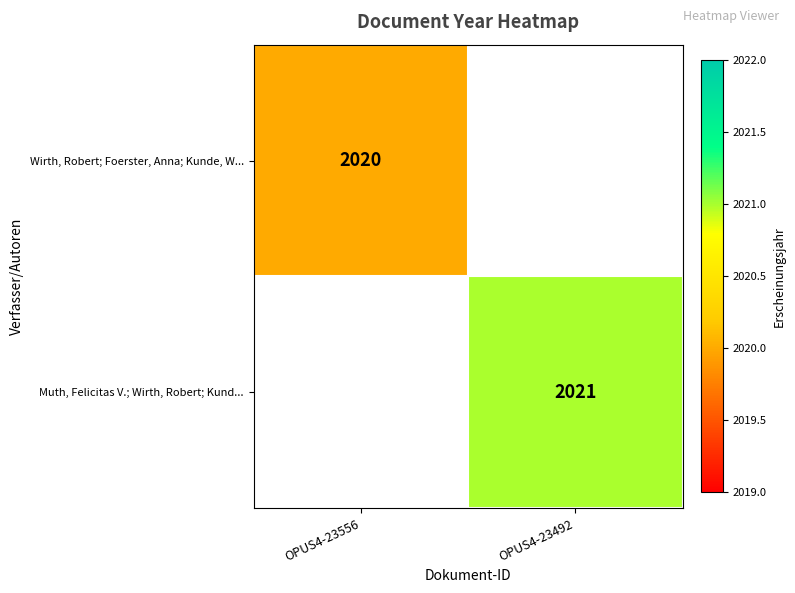

True or false: Wirth, Robert; Foerster, Anna; Kunde, W... has a value of 2802 at OPUS4-23556.

False